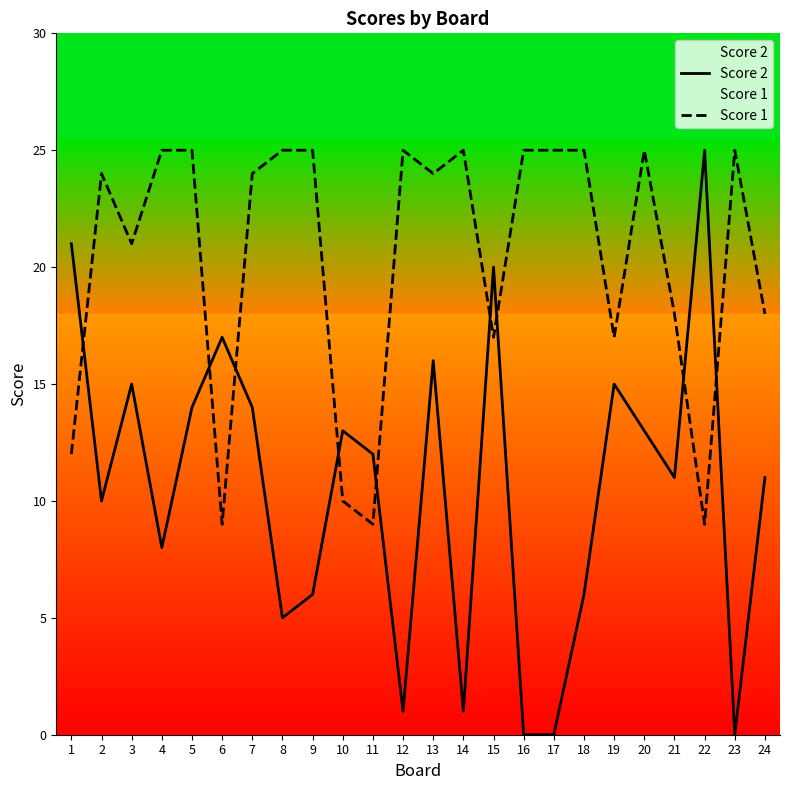

Reading right to left, transcribe all the data shown in this chart.

Score 2: 11	0	25	11	13	15	6	0	0	20	1	16	1	12	13	6	5	14	17	14	8	15	10	21
Score 1: 18	25	9	18	25	17	25	25	25	17	25	24	25	9	10	25	25	24	9	25	25	21	24	12